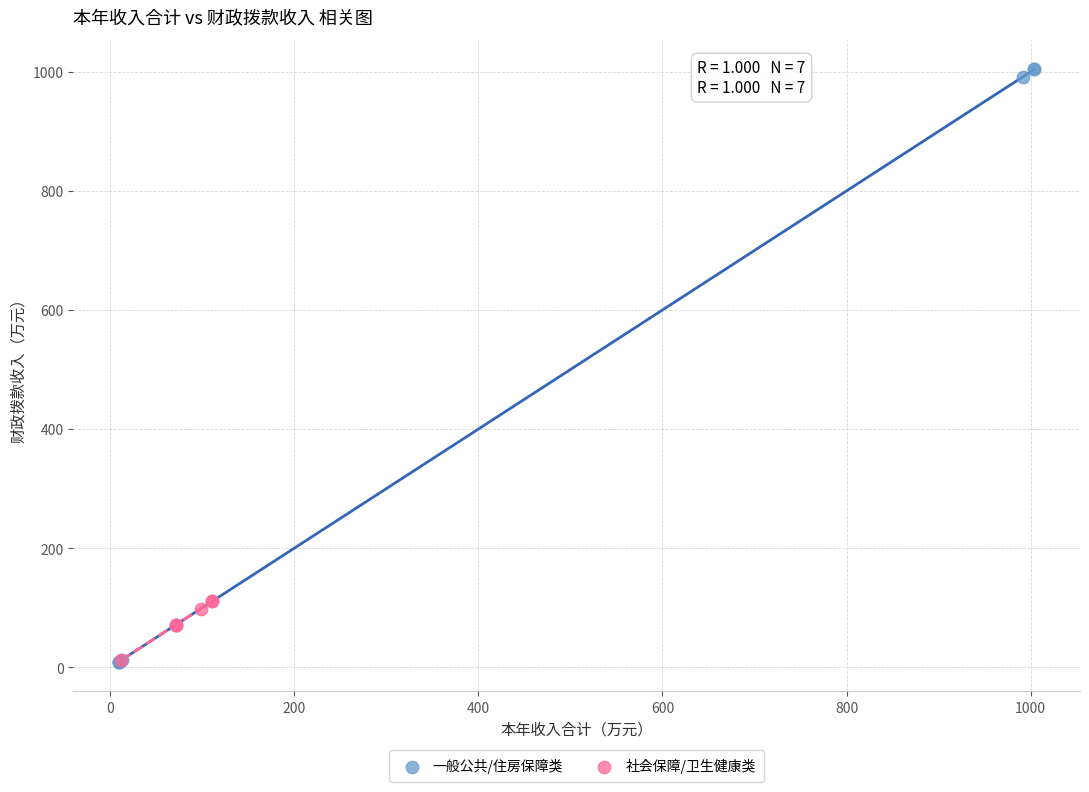

Which series contains the highest Y value?

一般公共/住房保障类